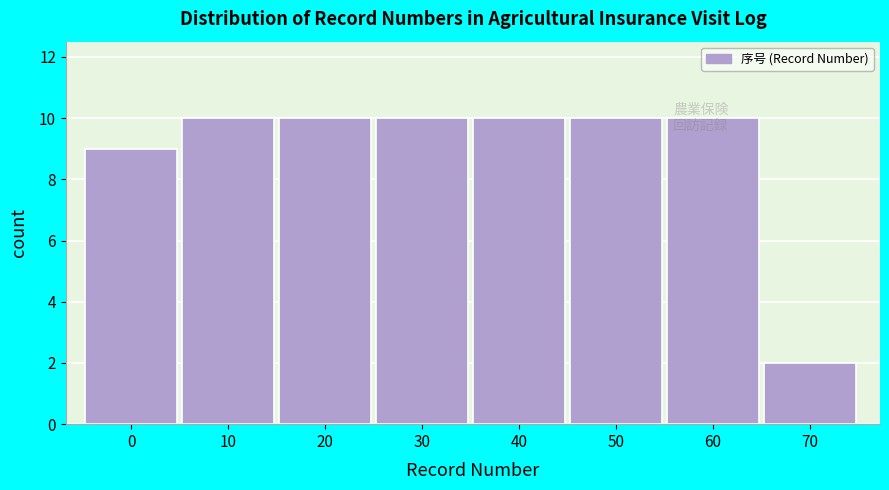

What is the difference between the second highest and minimum values?

8